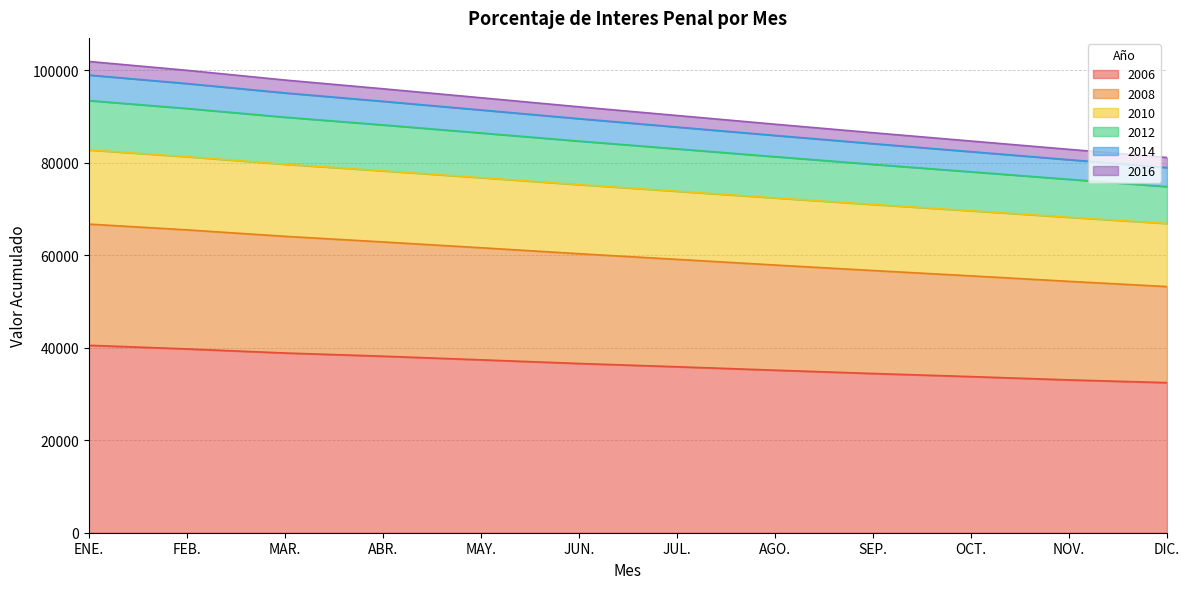

True or false: 2012 has a value of 139845.1 at ABR..

False